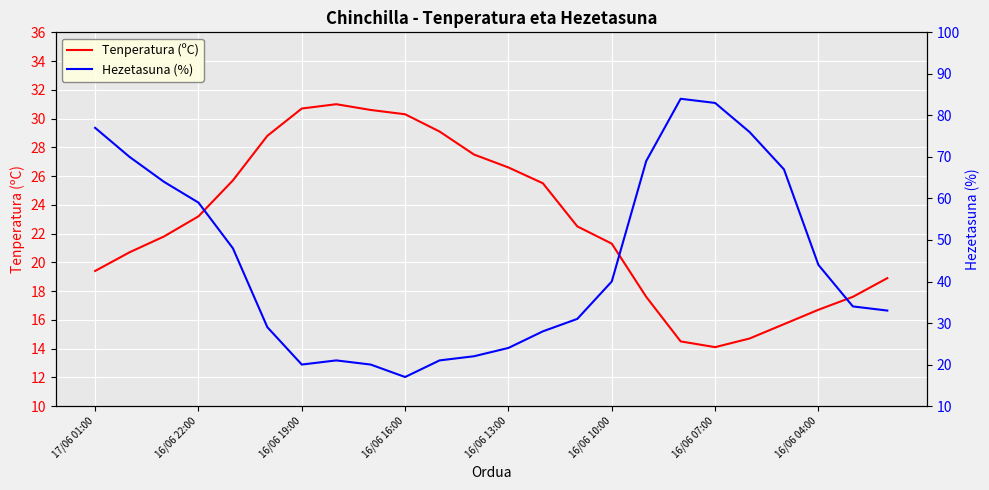

What is the minimum value for Hezetasuna (%)?

17.0